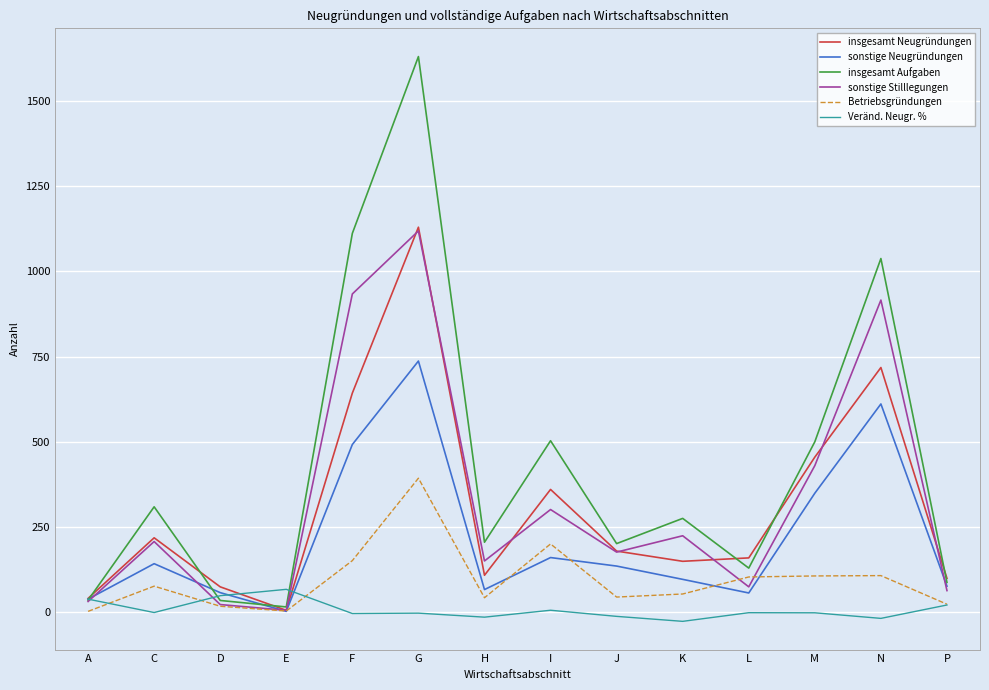

How many lines are shown in the chart?

6